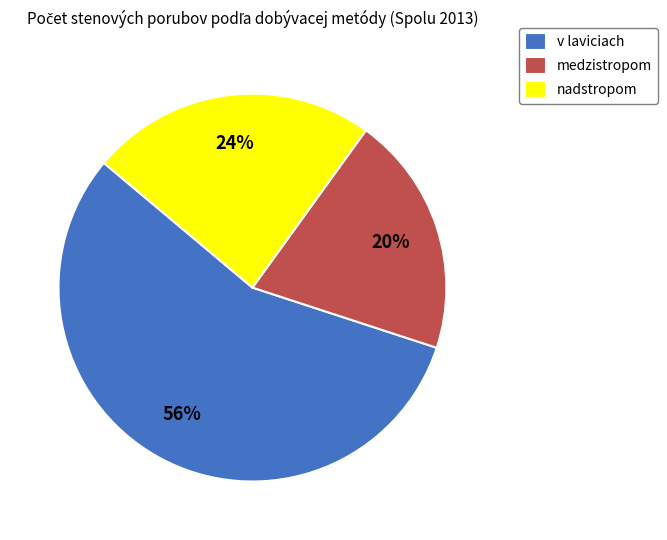

Combined, do medzistropom and nadstropom account for over 50%?

No